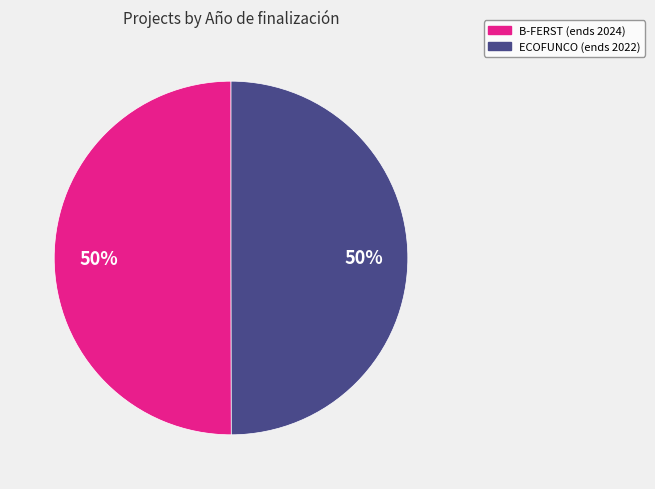

To the nearest percent, what is the average slice percentage?

50%